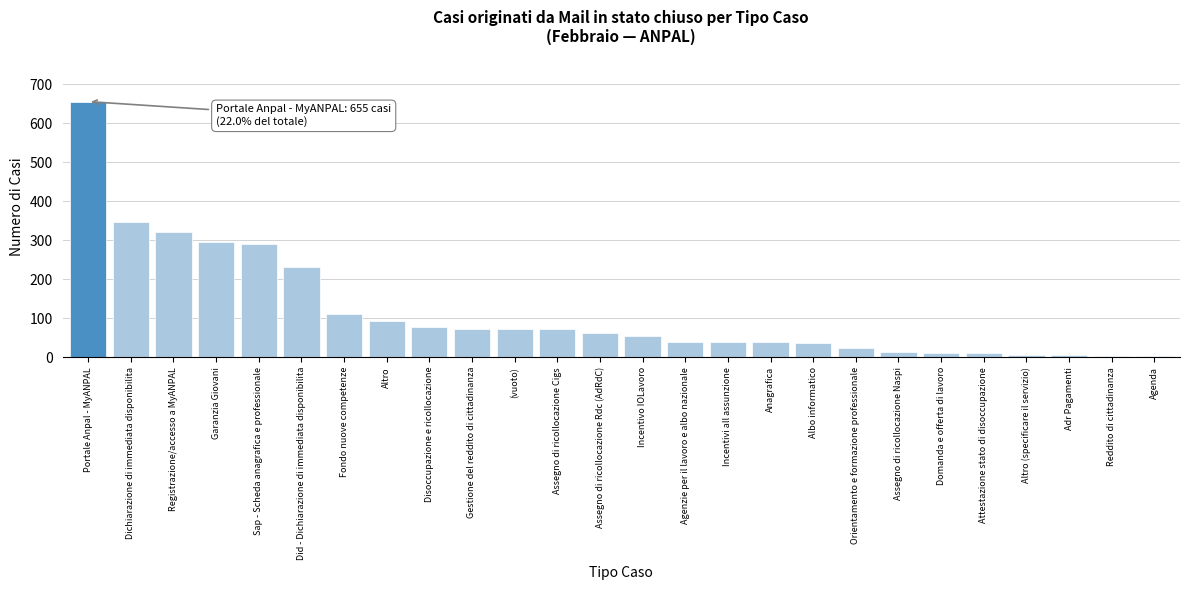

What is the sum of all values?

2982